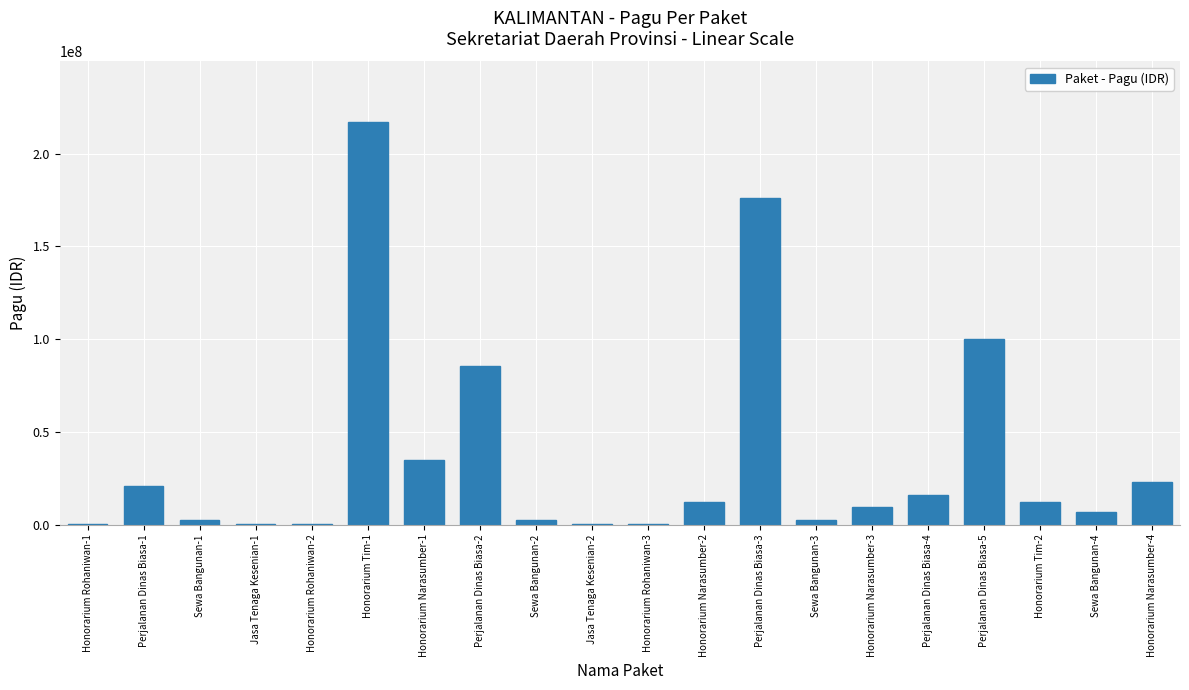

What is the ratio of the value at Honorarium Tim-1 to the value at Honorarium Narasumber-3?

22.9